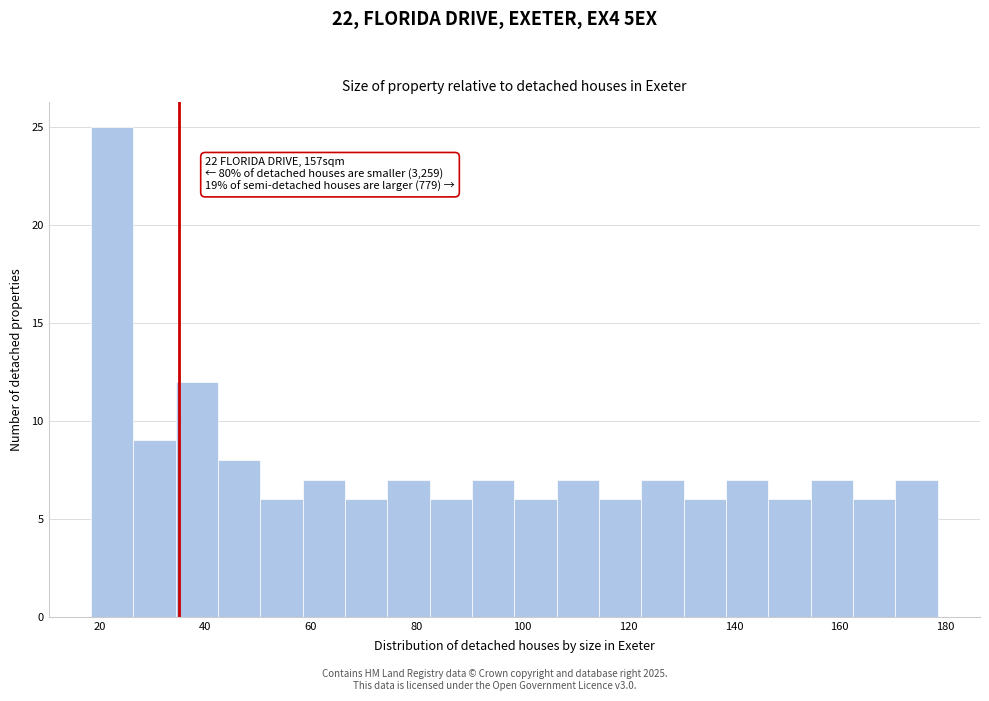

Which range on the x-axis has the tallest bar?

18 to 26